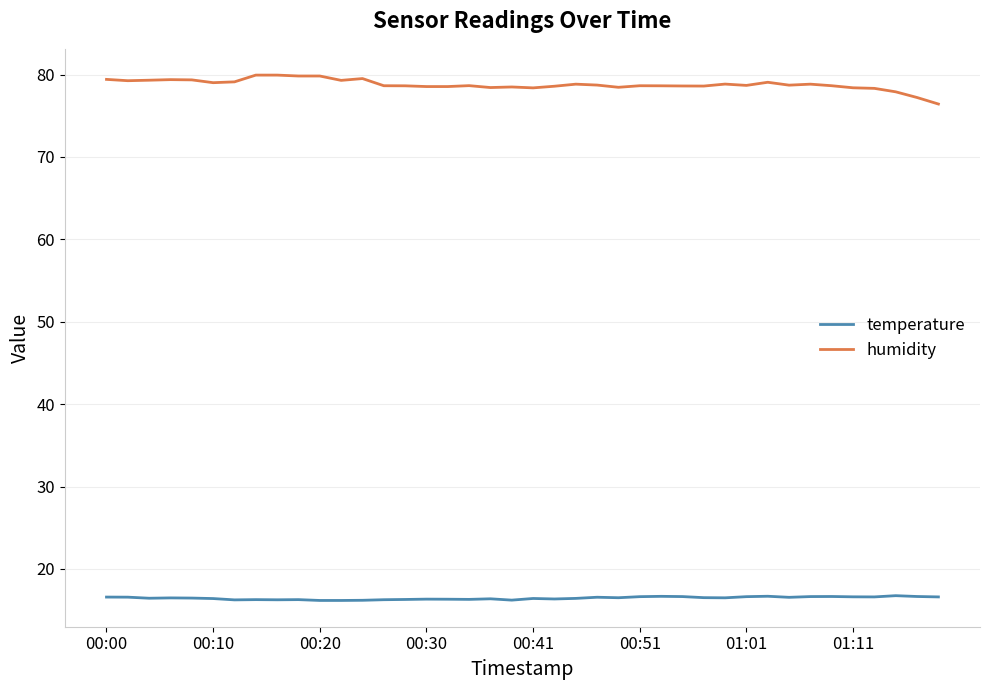

What is the highest value of the humidity series?

79.9